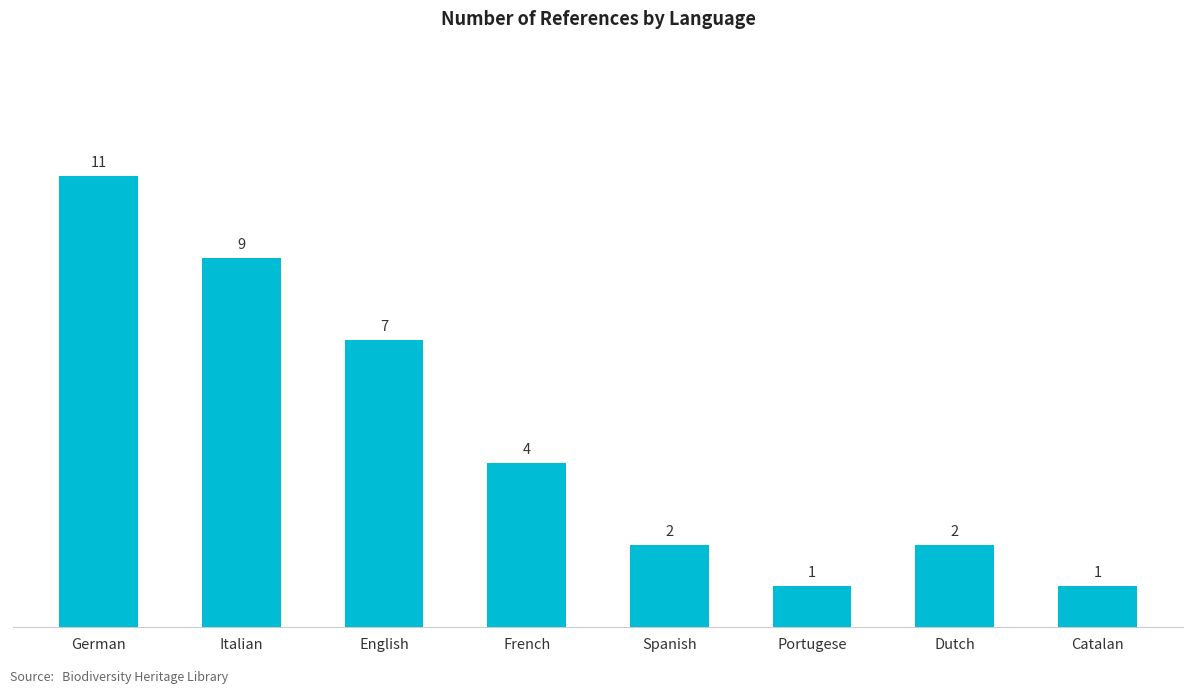

What is the change in value from Italian to Catalan?

-8